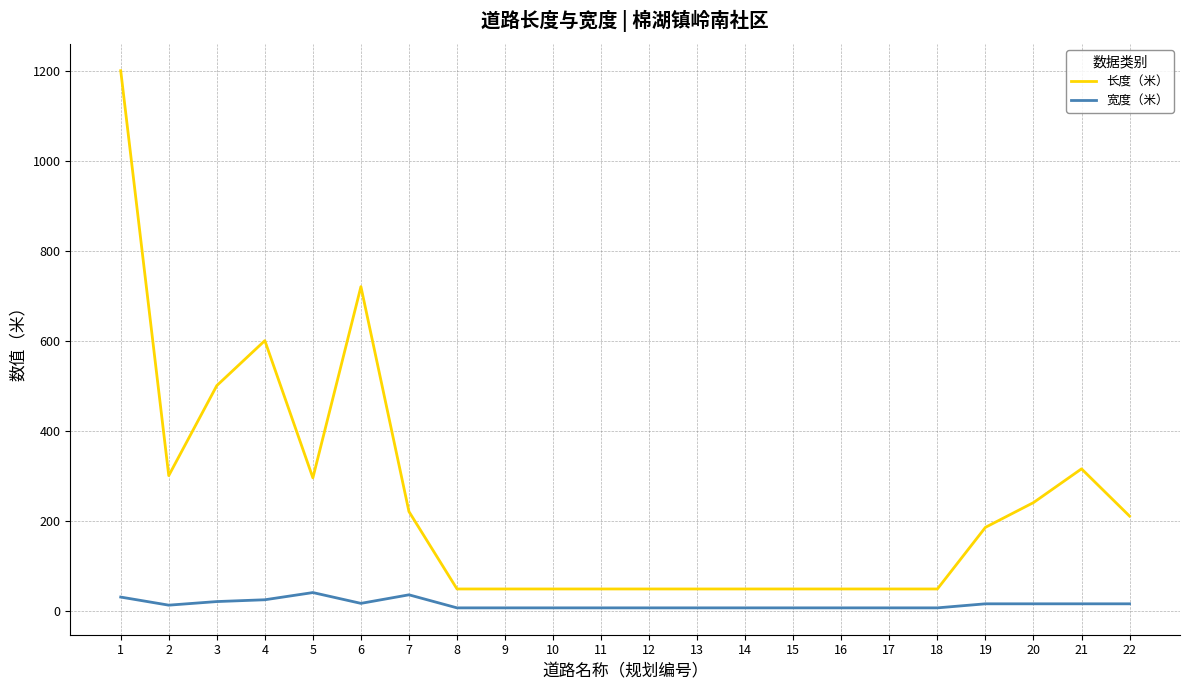

What is the difference between the maximum and minimum values in the 宽度（米） series?

34